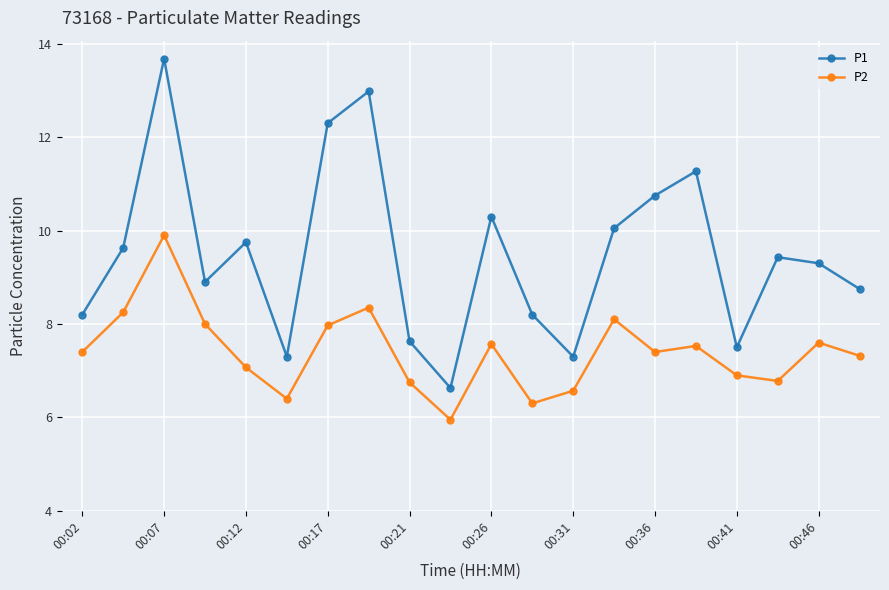

Which series has the largest total across all categories?

P1